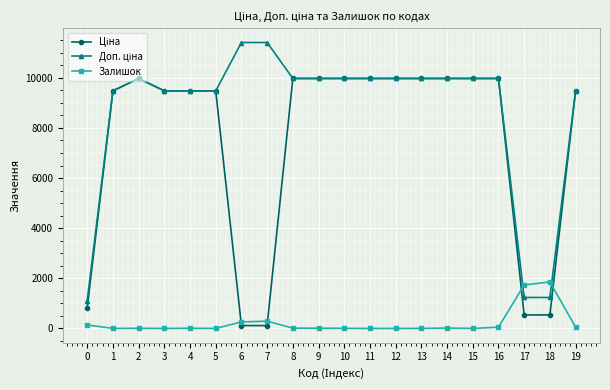

What is the difference between the highest and lowest values at 1?

9480.1